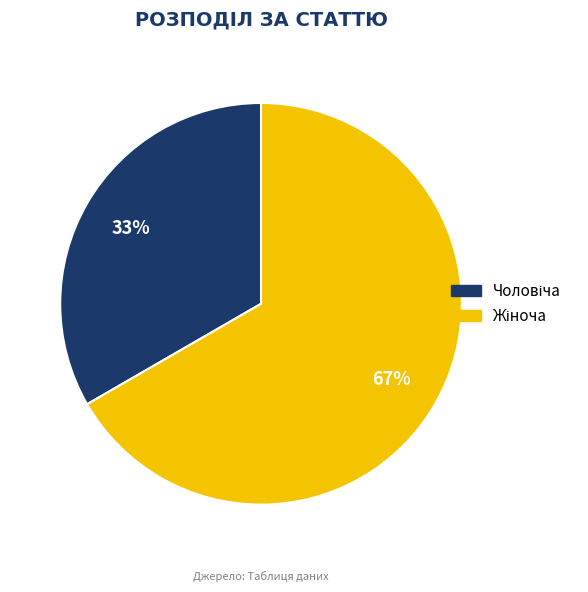

Is there any slice that represents more than half of the pie?

Yes